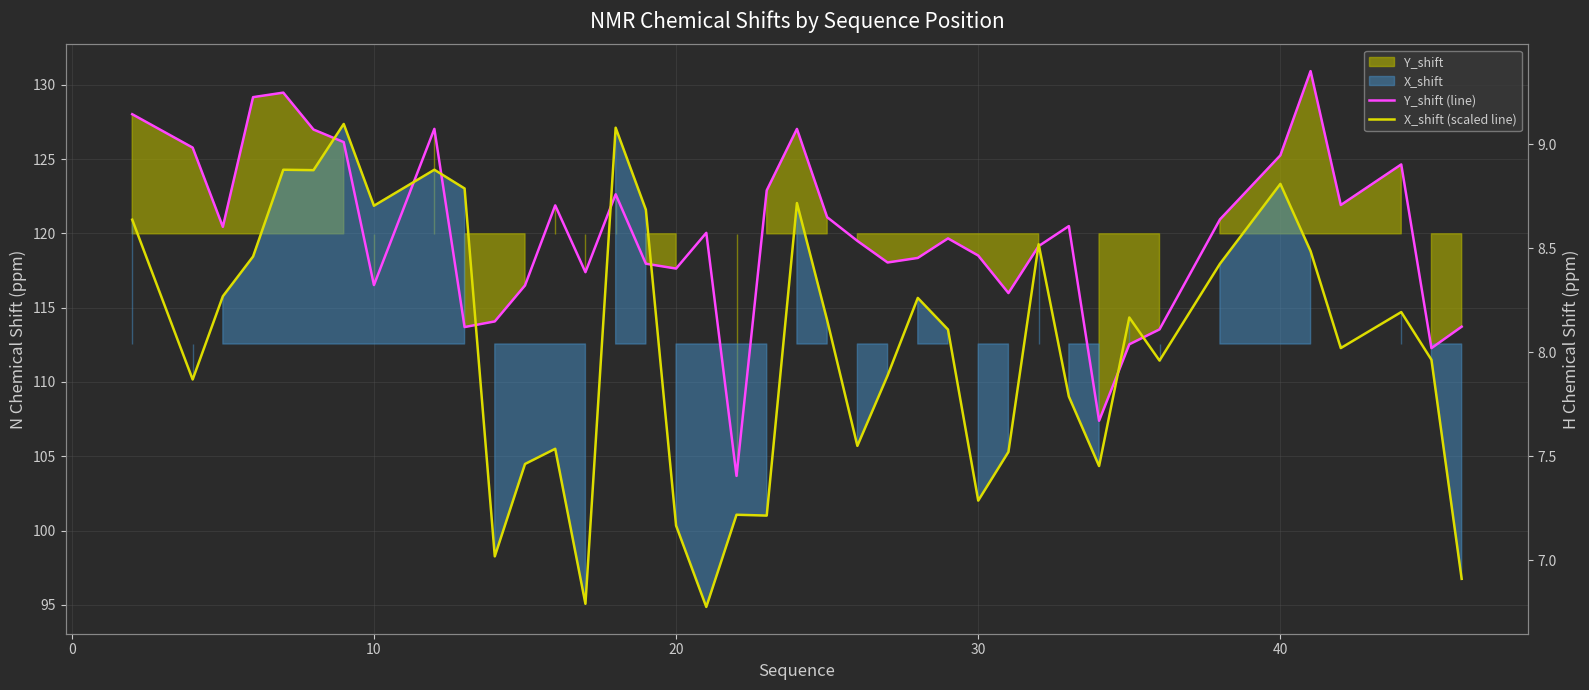

Which series has the largest total across all categories?

Y_shift (line)